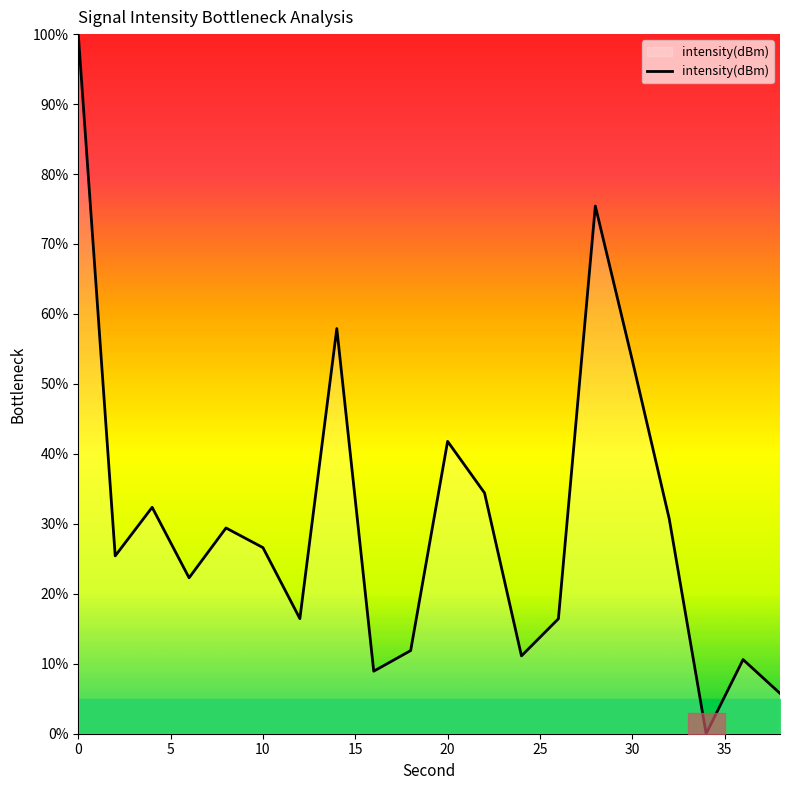

What is the difference between the maximum and minimum values?

100.0